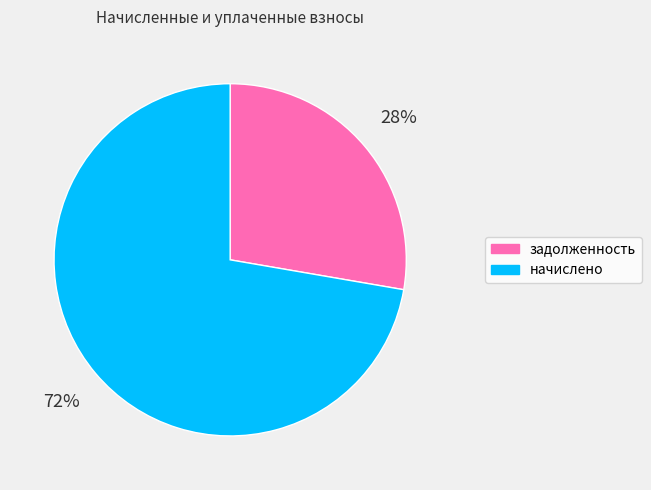

What percentage is the начислено slice, to the nearest percent?

72%